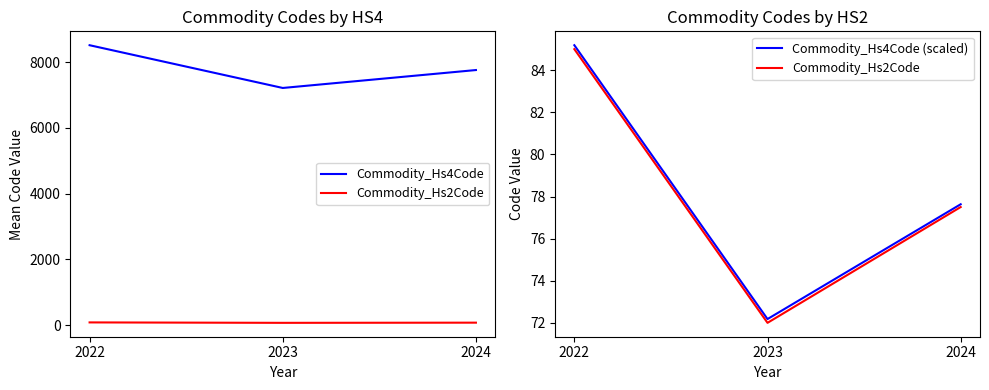

How many Commodity_Hs2Code values are between 72 and 85?

3